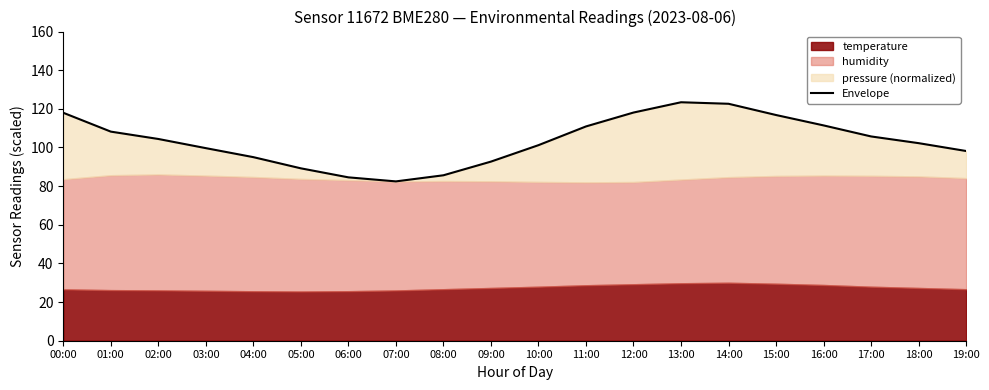

What is the sum of the values at 10:00 and 19:00?

199.4